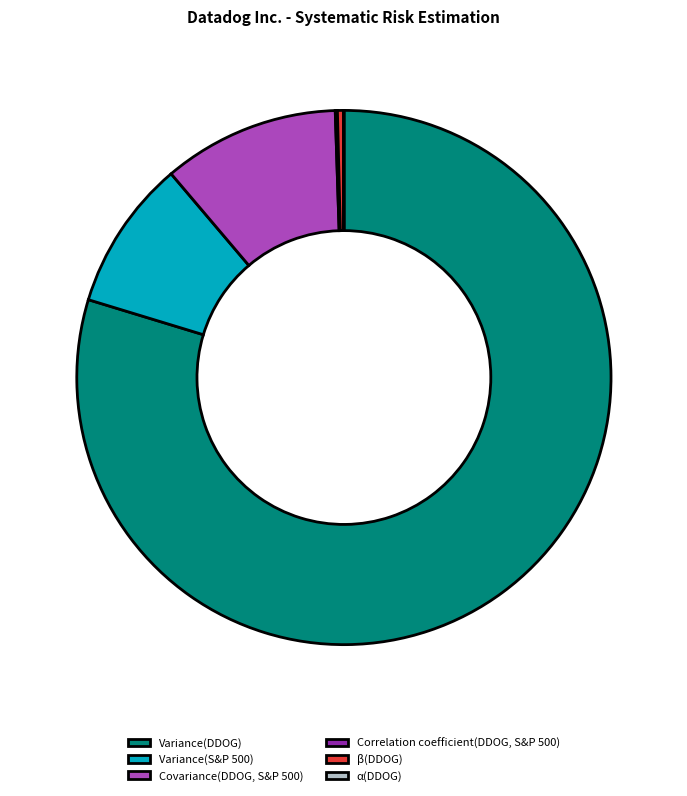

Which category has the biggest portion of the pie?

Variance(DDOG)